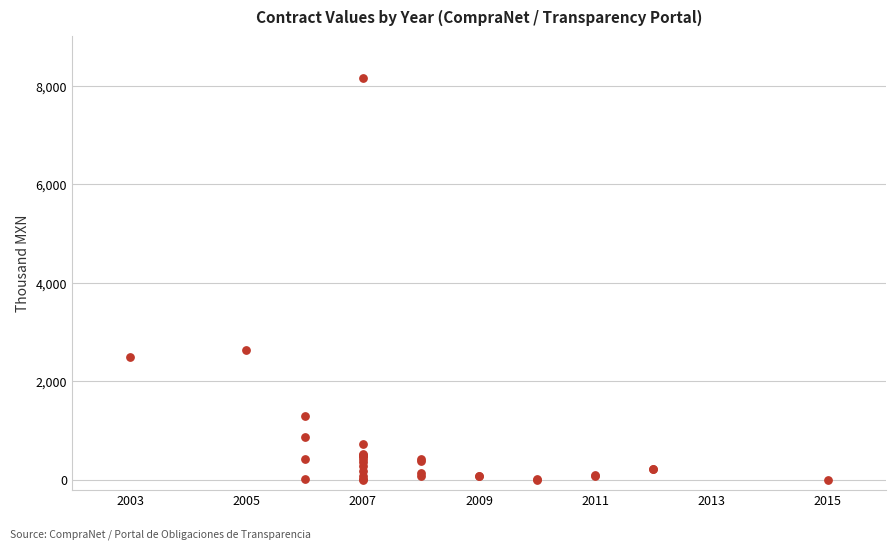

What Y value in the scatter plot is closest to 4074?

2631.9